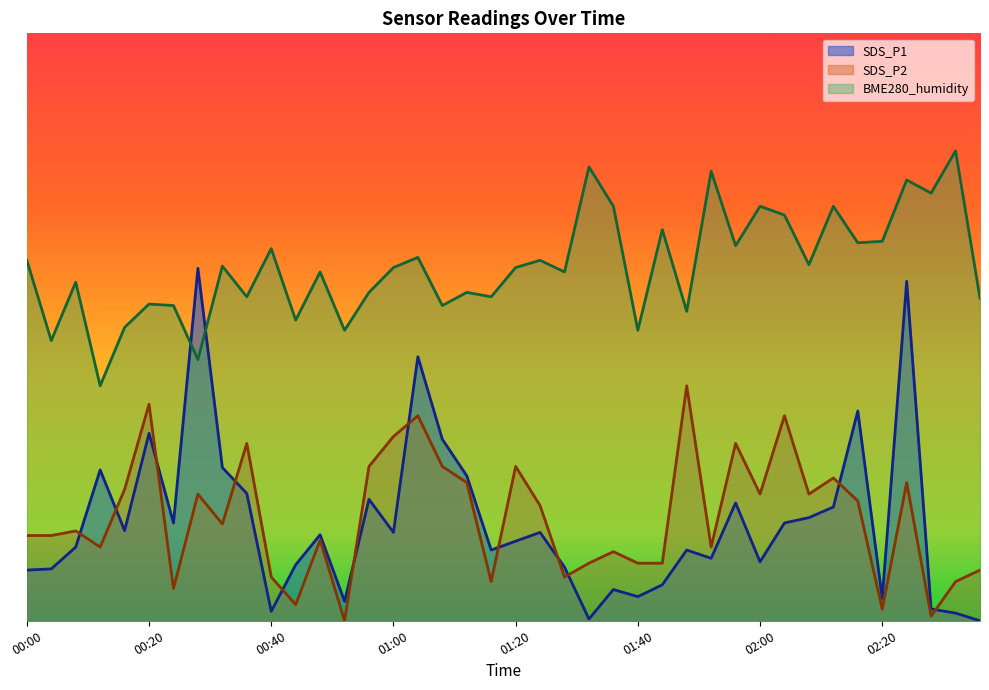

Rank the series by their maximum value, from lowest to highest.

SDS_P2, SDS_P1, BME280_humidity